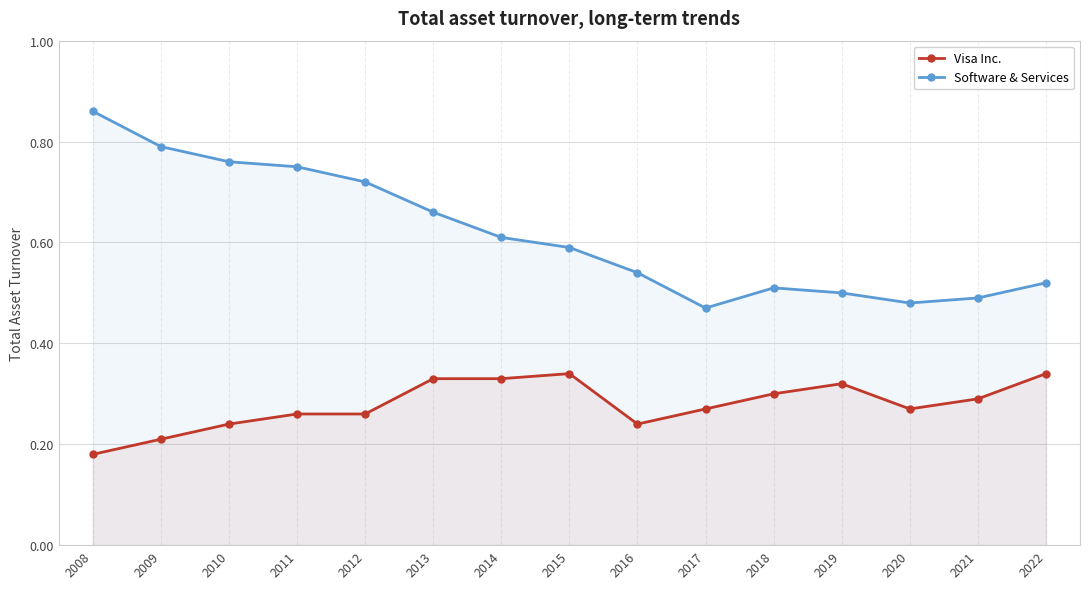

Between 2009 and 2016, which series saw the biggest shift?

Software & Services